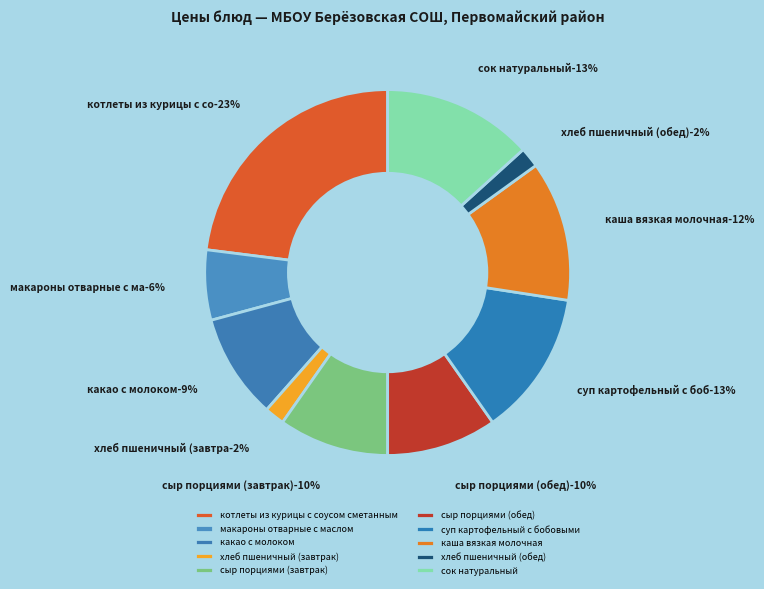

To the nearest percent, what is the difference between the сыр порциями (завтрак) and хлеб пшеничный (завтрак) slice percentages?

8%